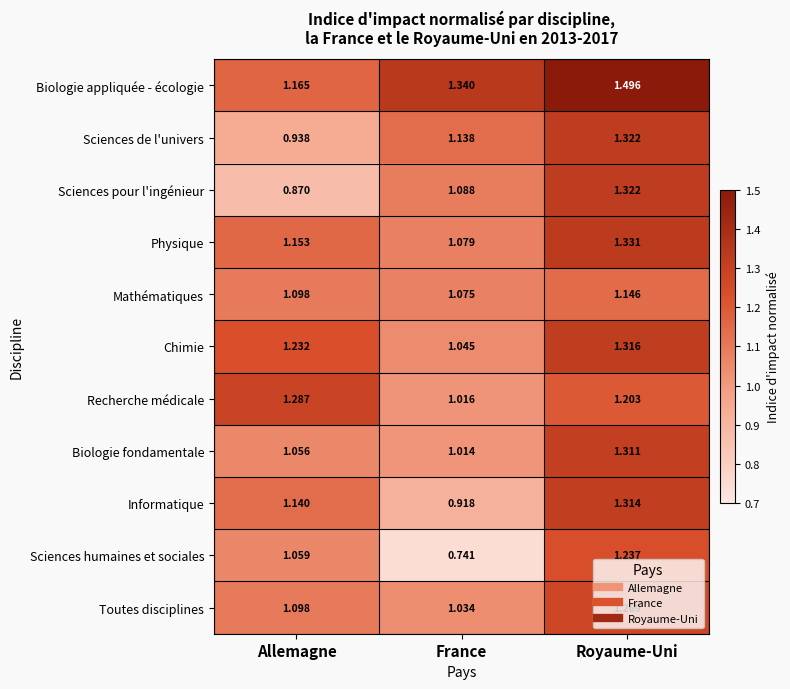

What is the maximum value shown in the chart?

1.5